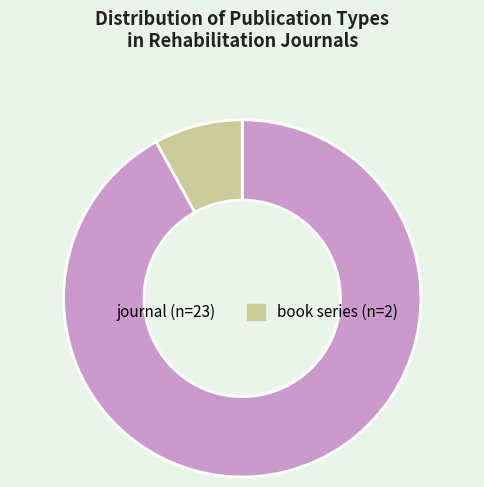

What is the smallest slice in the pie chart?

book series